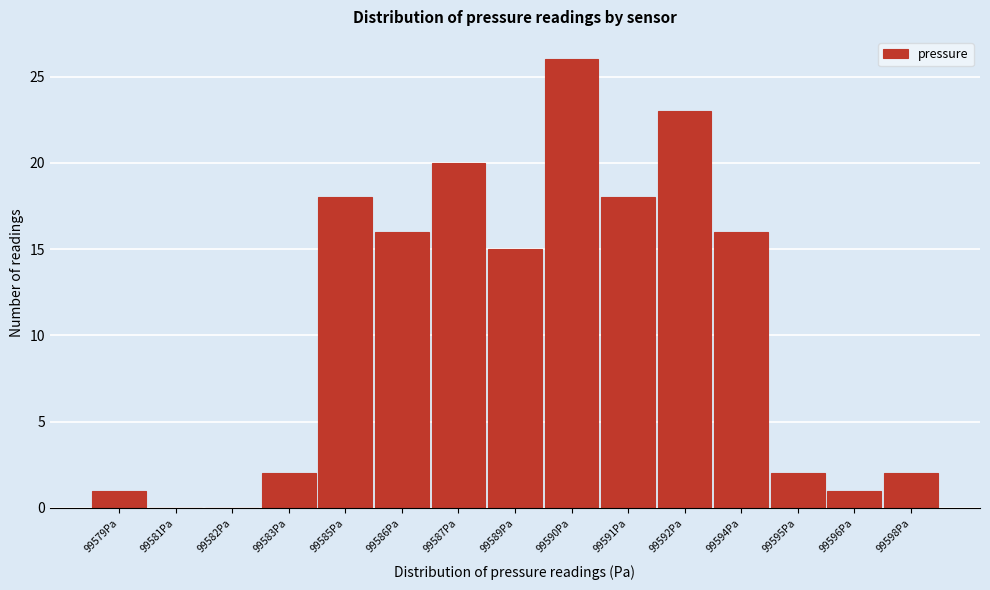

Reading left to right, what are all the values shown in this chart?

99579Pa=1	99581Pa=0	99582Pa=0	99583Pa=2	99585Pa=18	99586Pa=16	99587Pa=20	99589Pa=15	99590Pa=26	99591Pa=18	99592Pa=23	99594Pa=16	99595Pa=2	99596Pa=1	99598Pa=2